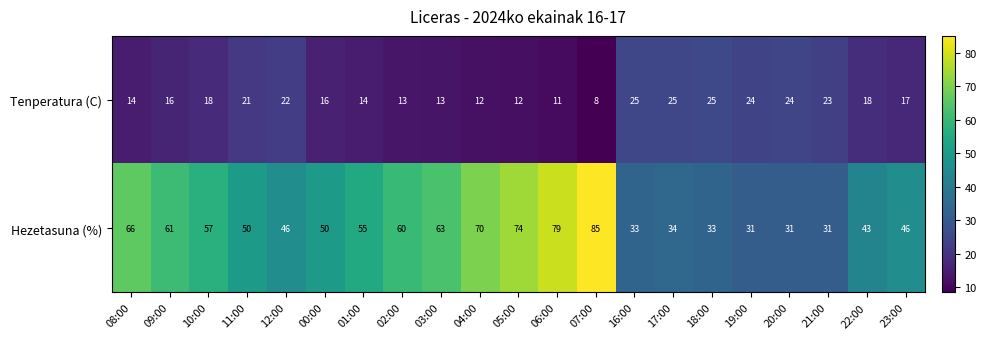

Rank the series at 02:00 from highest to lowest value.

Hezetasuna (%), Tenperatura (C)